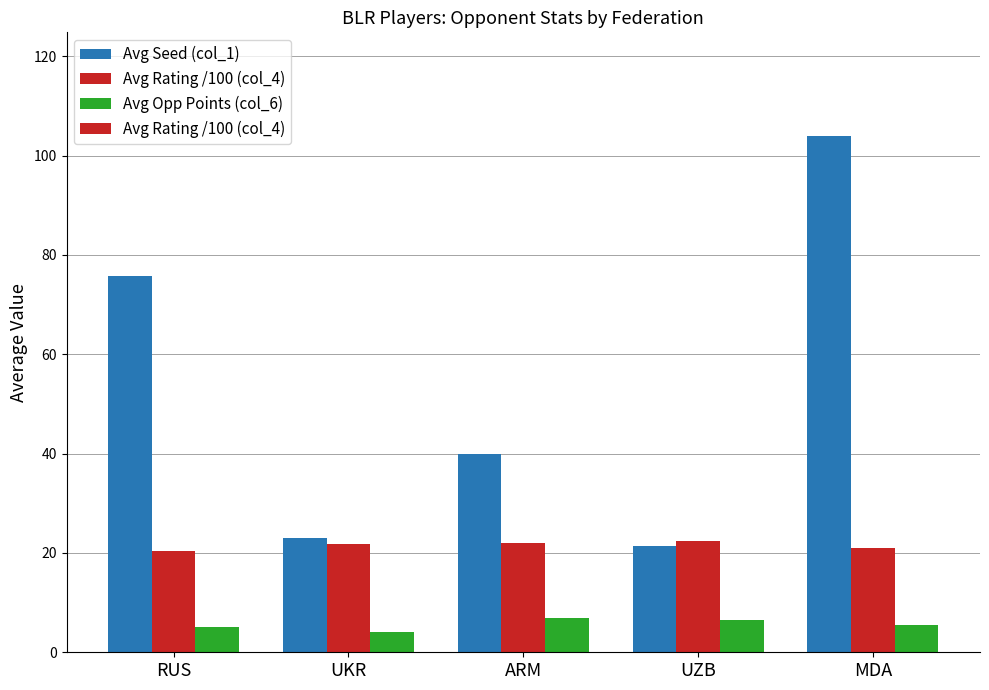

What is the label of the 4th bar from the right?

UKR